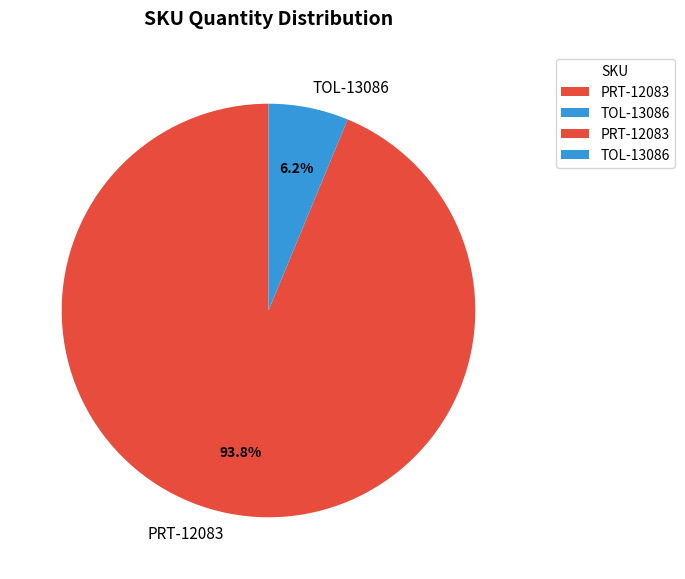

Between PRT-12083 and TOL-13086, which is larger?

PRT-12083